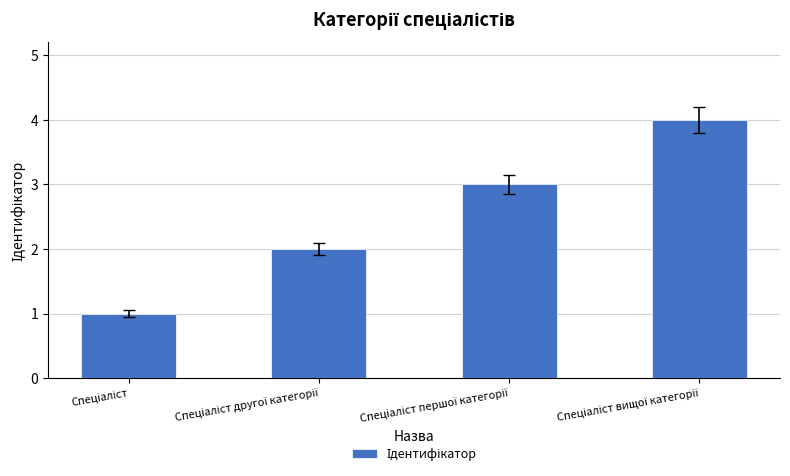

What is the sum of all values?

10